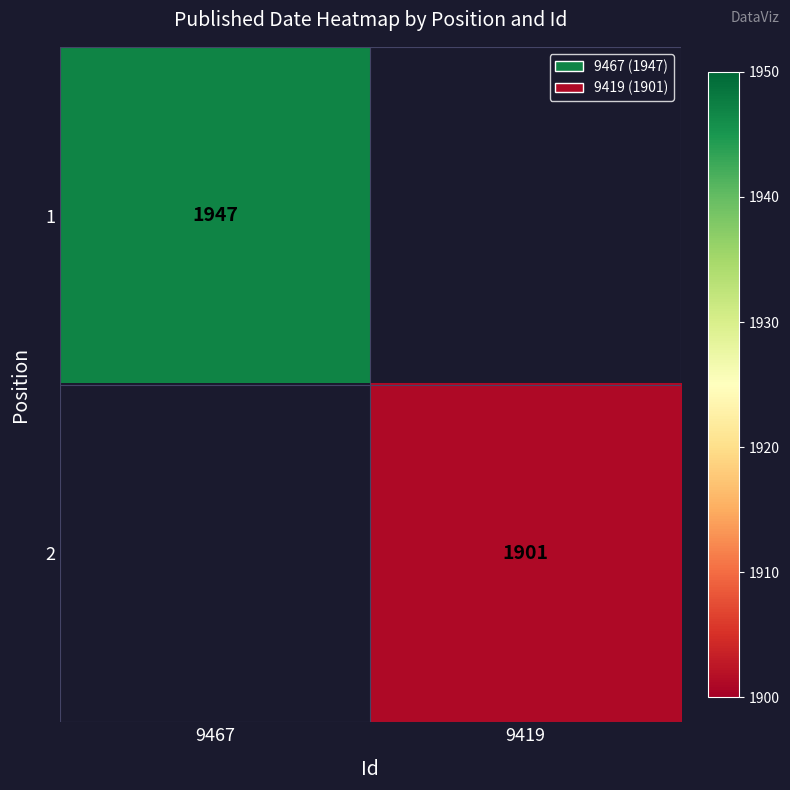

True or false: 1 has a value of 1947 at 9467.

True